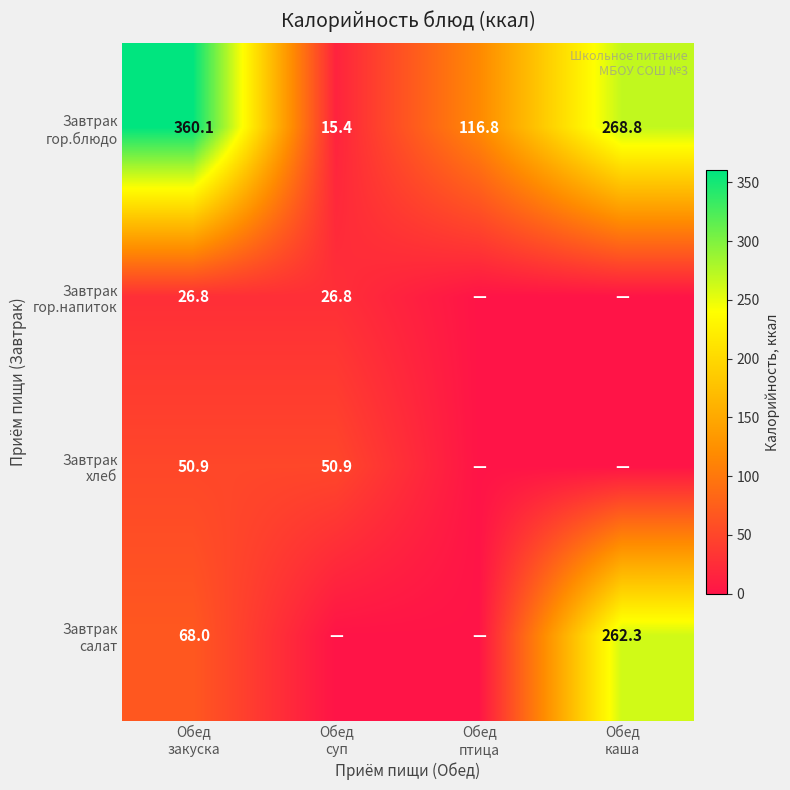

At which category is the sum across all series the highest?

Обед
каша